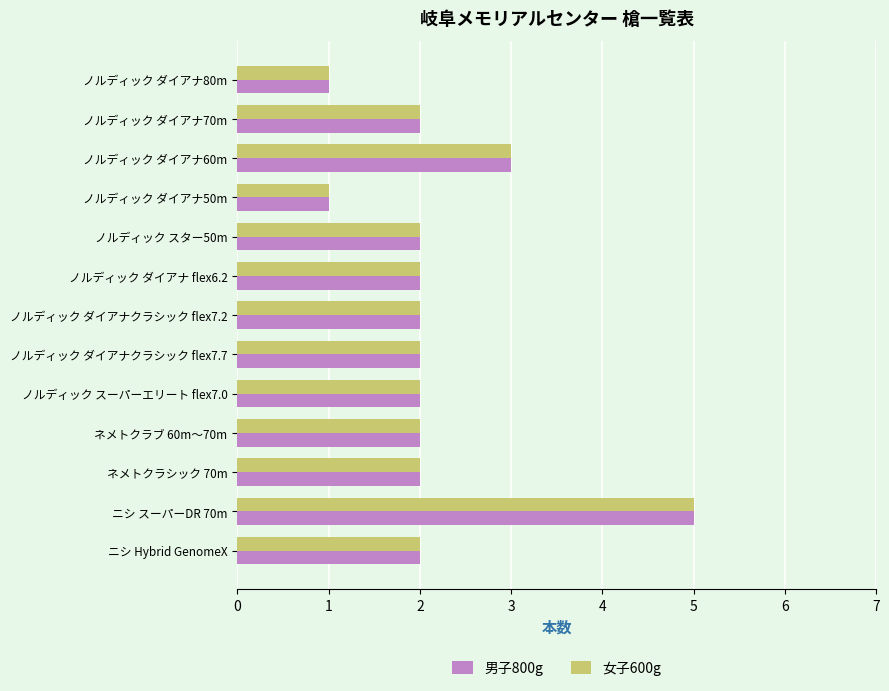

Which category has the highest value across all series?

ニシ スーパーDR 70m